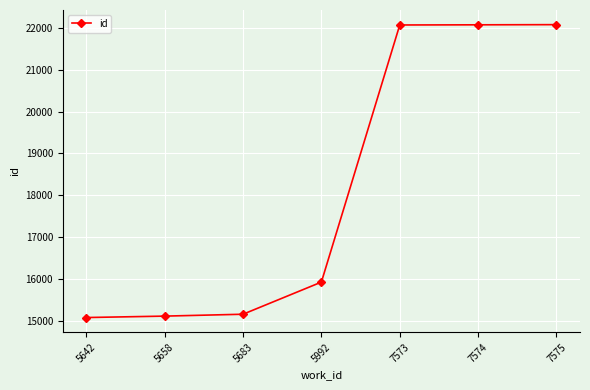

What is the sum of the values at 5683 and 7574?

37232